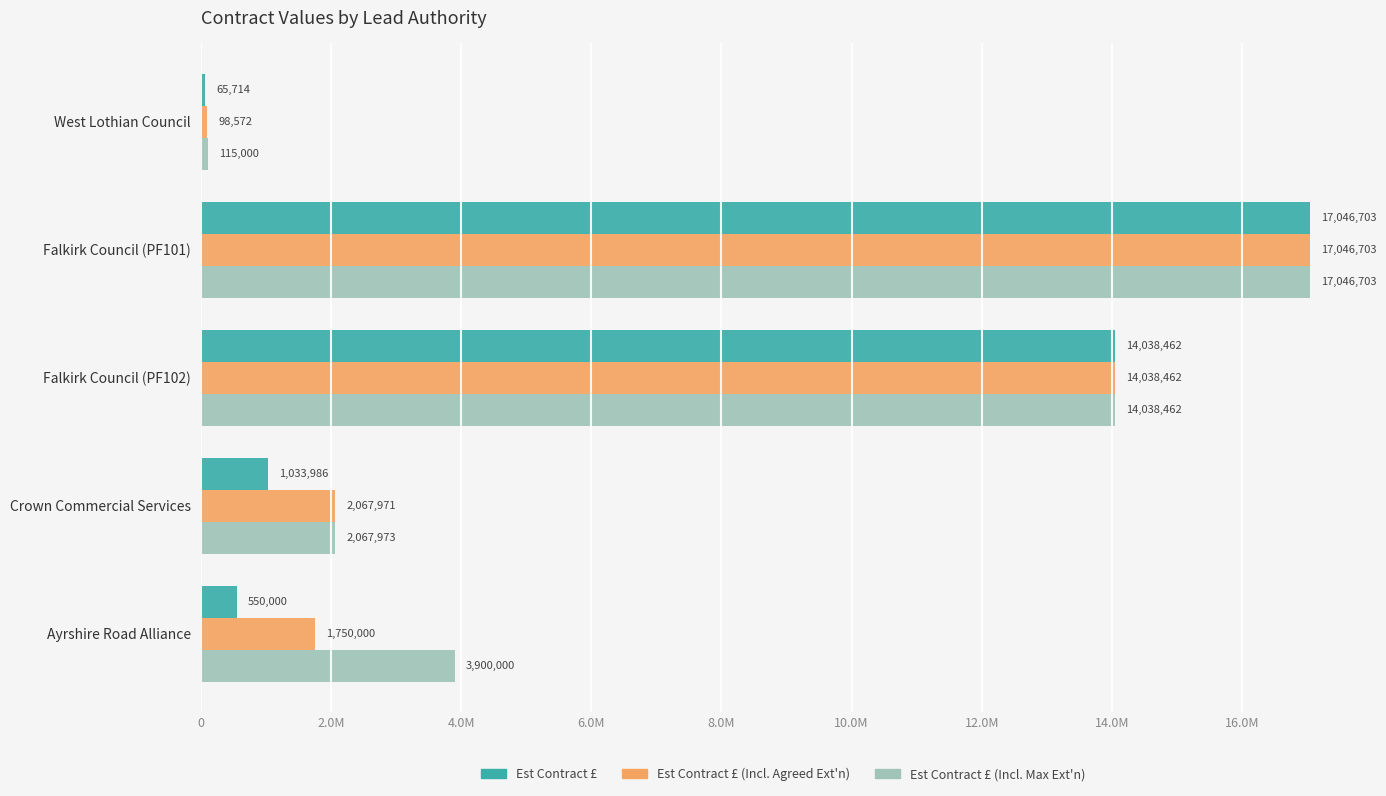

At which category is the sum across all series the highest?

Falkirk Council (PF101)